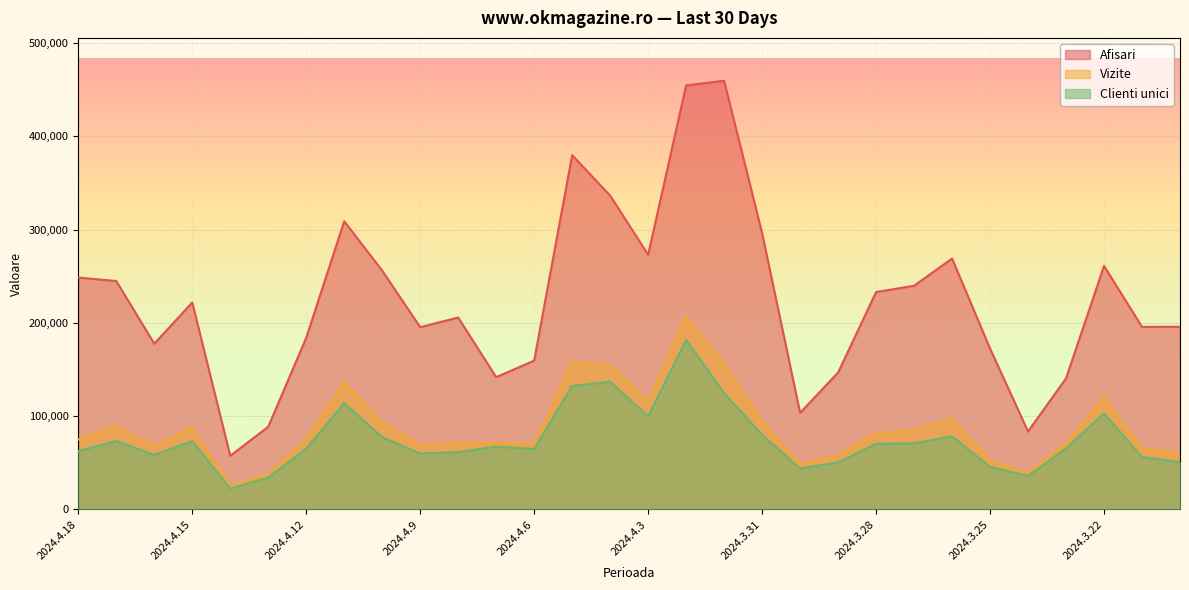

Which series has the largest total across all categories?

Afisari